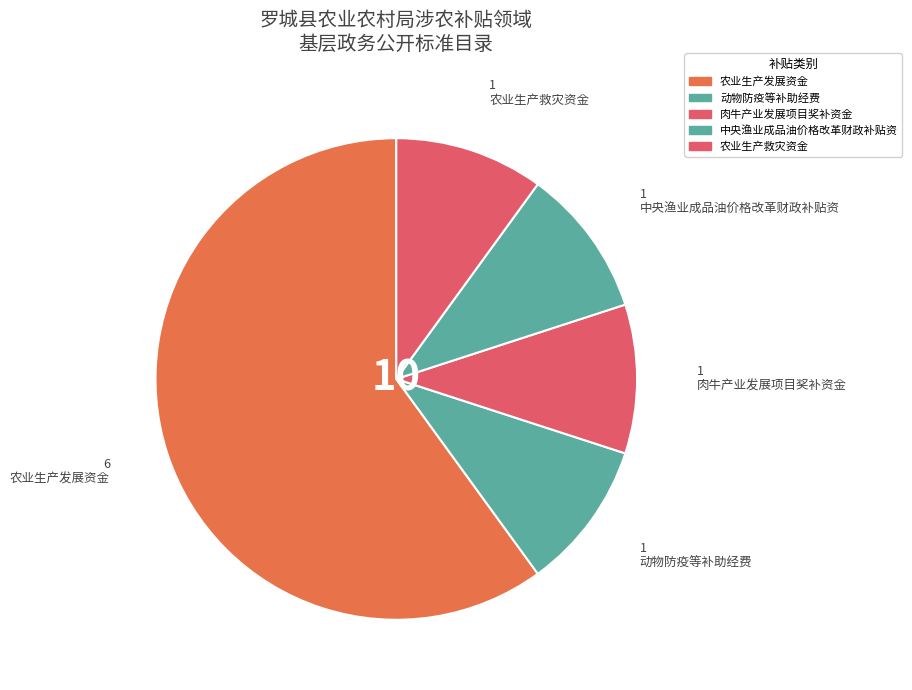

What percentage is NOT represented by 中央渔业成品油价格改革财政补贴资?

90.0%